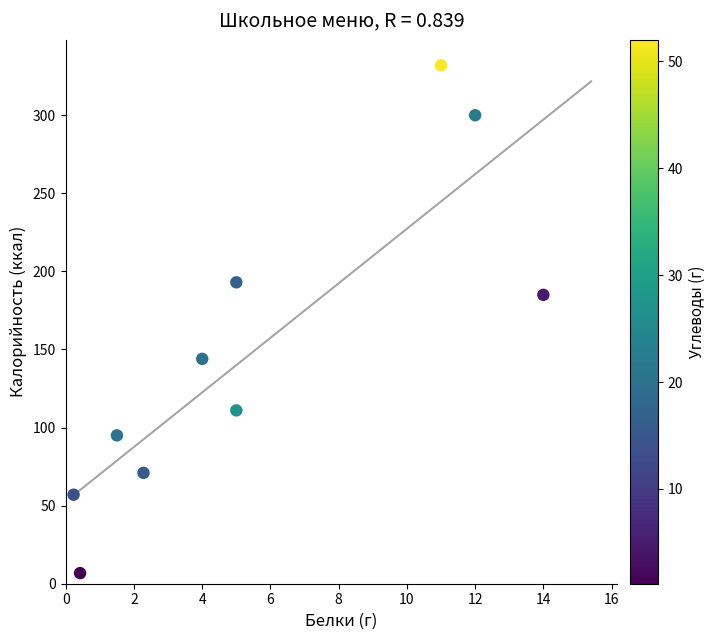

What Y value in the scatter plot is closest to 169?

185.0